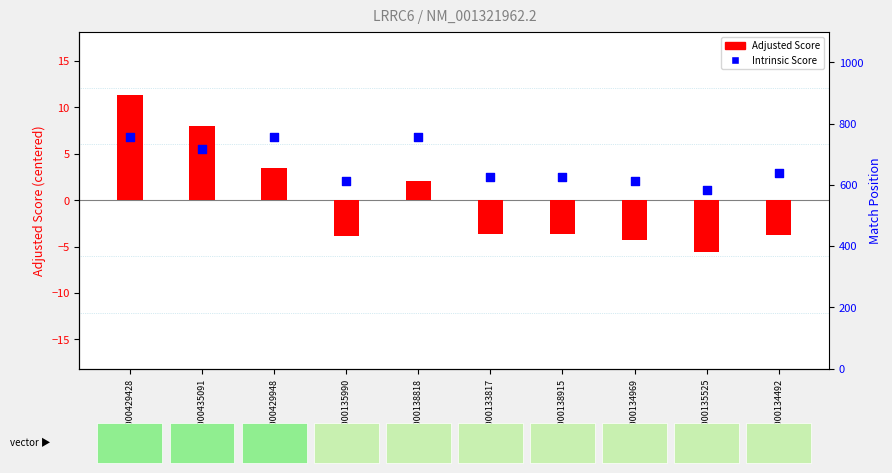

At how many categories does at least one series exceed -1?

10